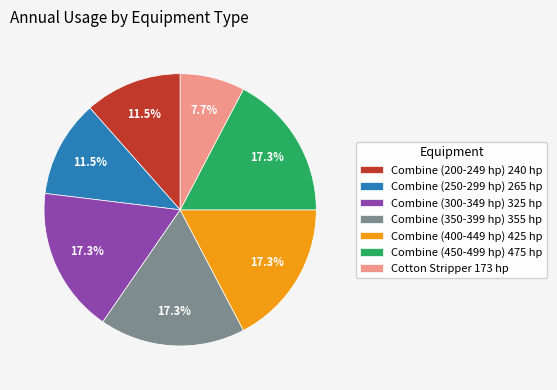

To the nearest percent, what is the combined percentage of Combine (250-299 hp) 265 hp and Combine (300-349 hp) 325 hp?

29%